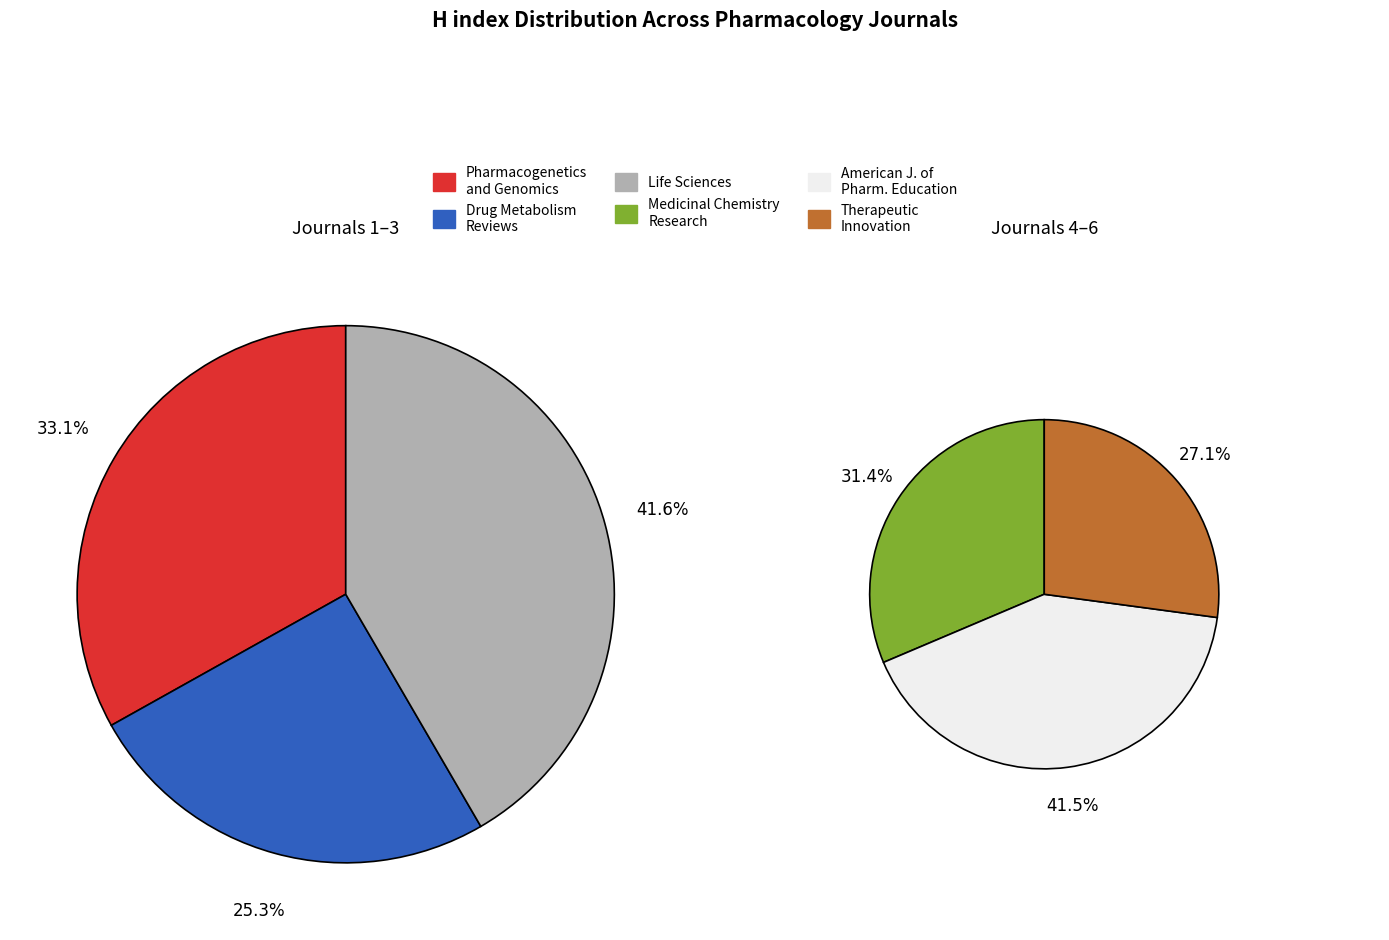

Does any single category account for the majority?

No